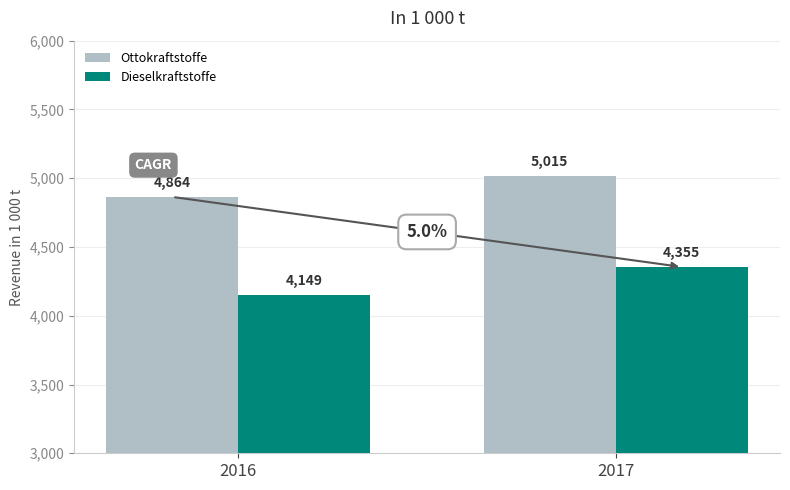

At which category does the chart reach its minimum across all series?

2016